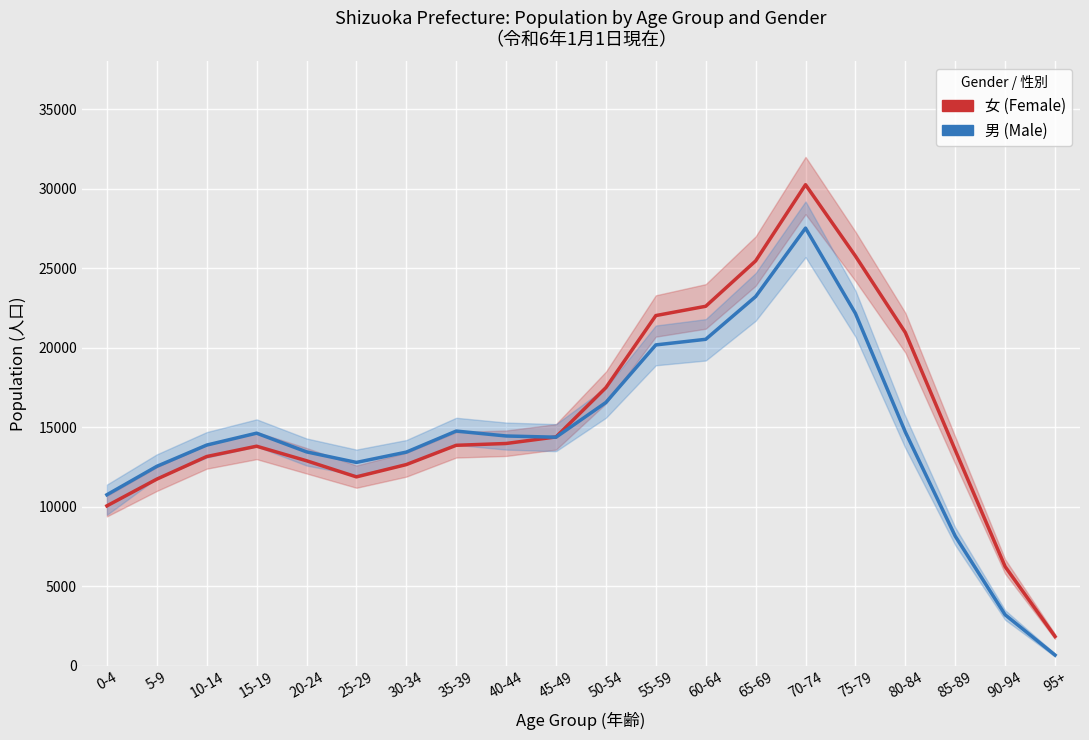

What position from the left is 60-64?

13